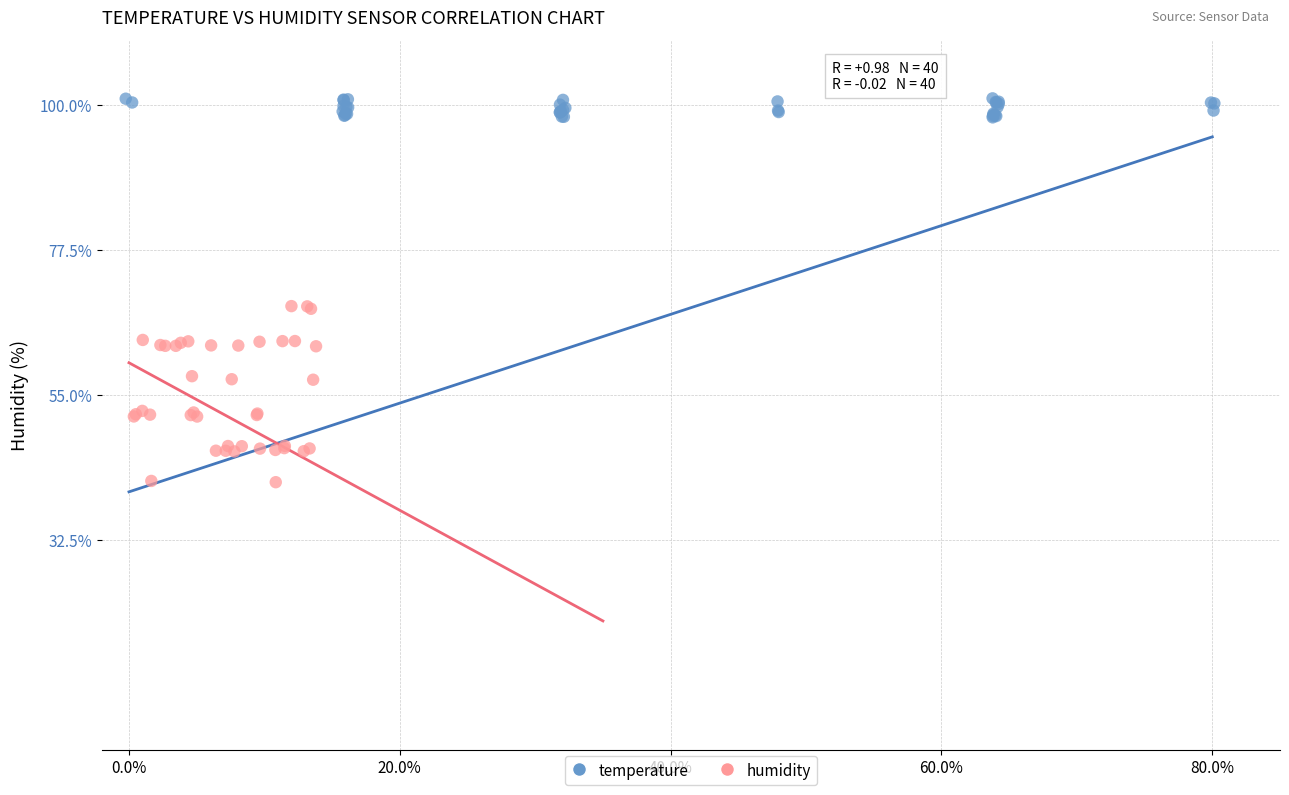

Which series has the largest Y range (max minus min)?

humidity